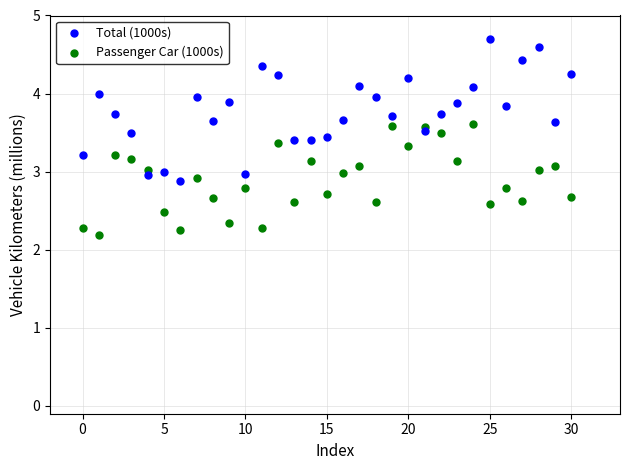

Which series has the widest spread of Y values?

Total (1000s)